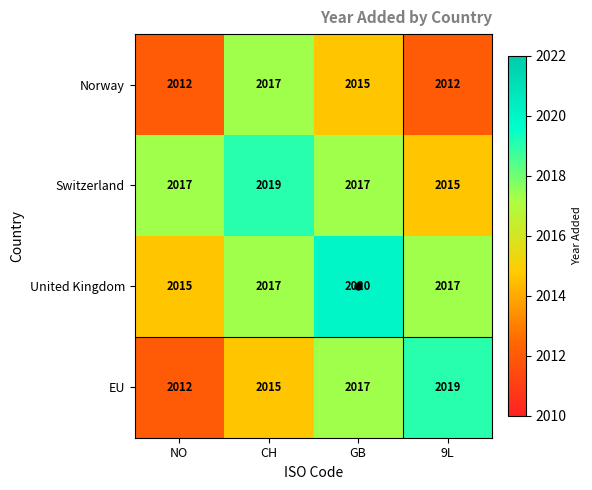

The Switzerland series shows 2017 at GB. True or false?

True